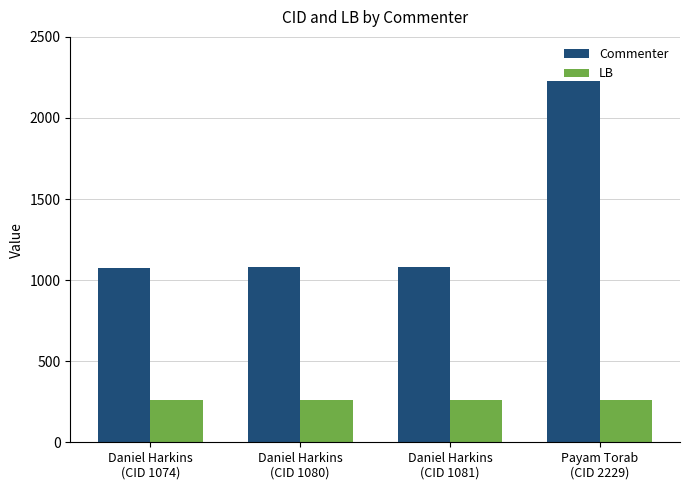

What is the maximum value shown in the chart?

2229